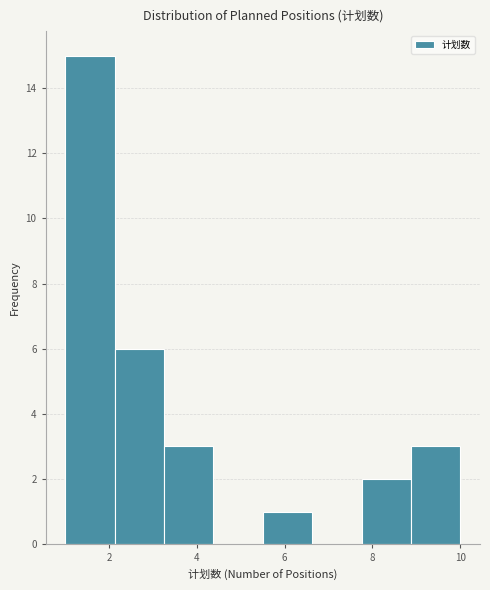

Reading left to right, transcribe this chart: for each bar, give the range it covers on the x-axis and its height. Neither the bar edges nor the heights are printed on the chart, so give them approximately, as read against the axes.

1.0 to 2.2: 15
2.2 to 3.2: 6
3.2 to 4.4: 3
4.4 to 5.6: 0
5.6 to 6.6: 1
6.6 to 7.8: 0
7.8 to 8.8: 2
8.8 to 10.0: 3